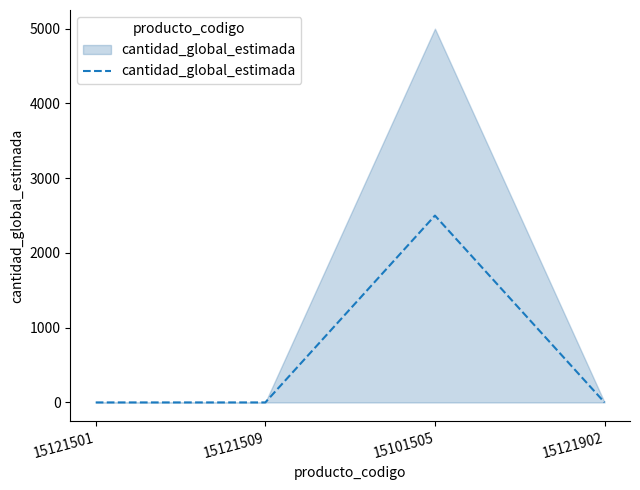

The value at 15121902 is 0.5. True or false?

True